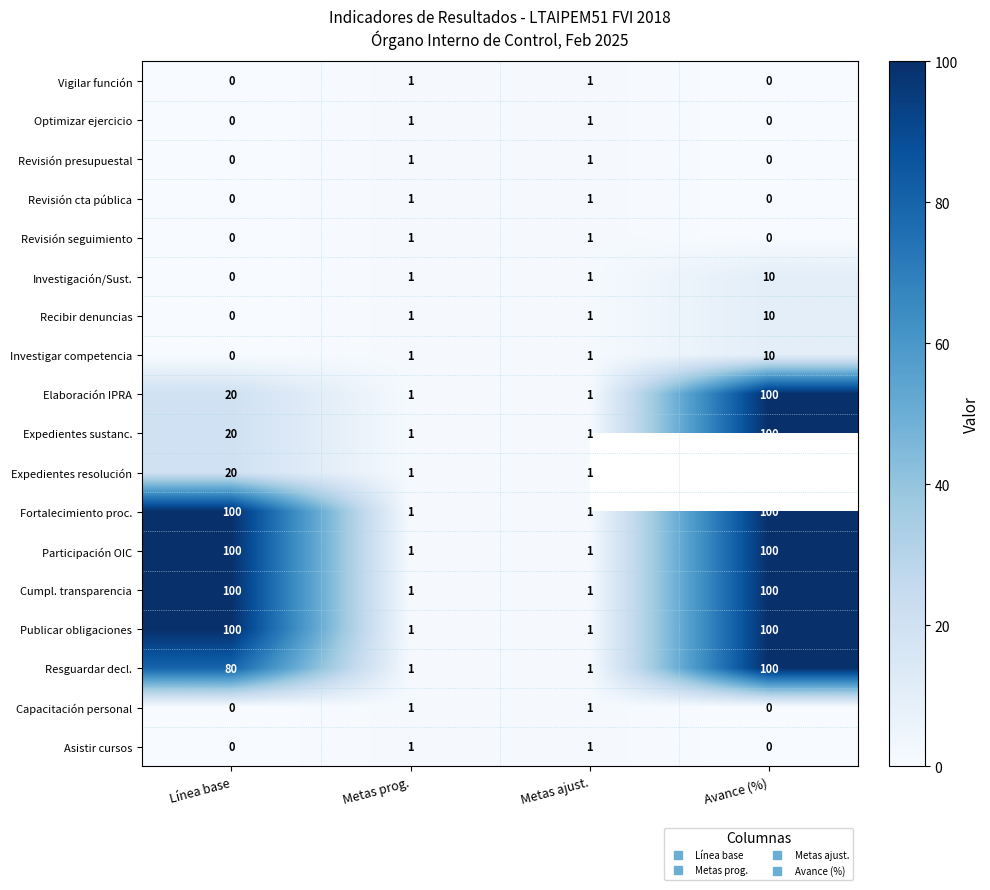

The value of Revisión cta pública at Metas ajust. is 1.0. True or false?

True